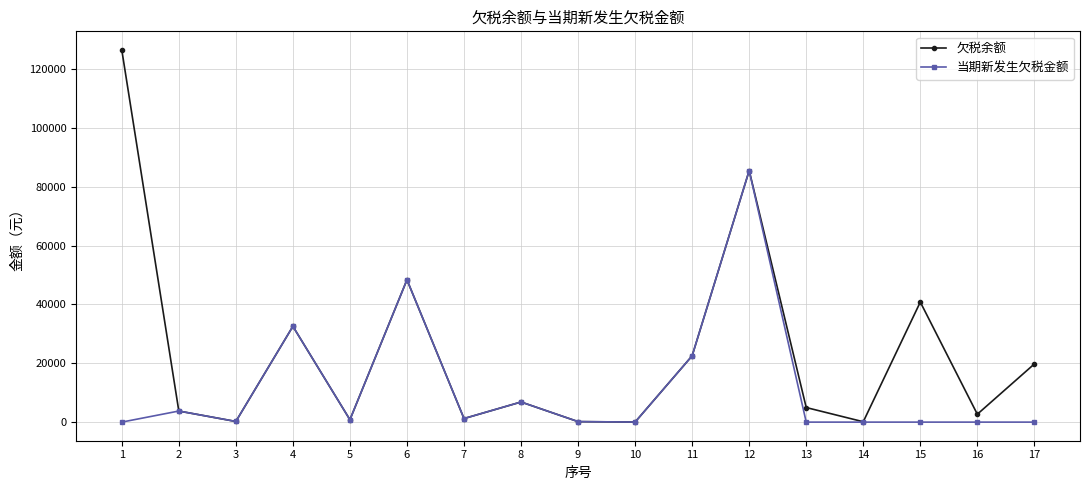

Which series has the largest range (max minus min)?

欠税余额